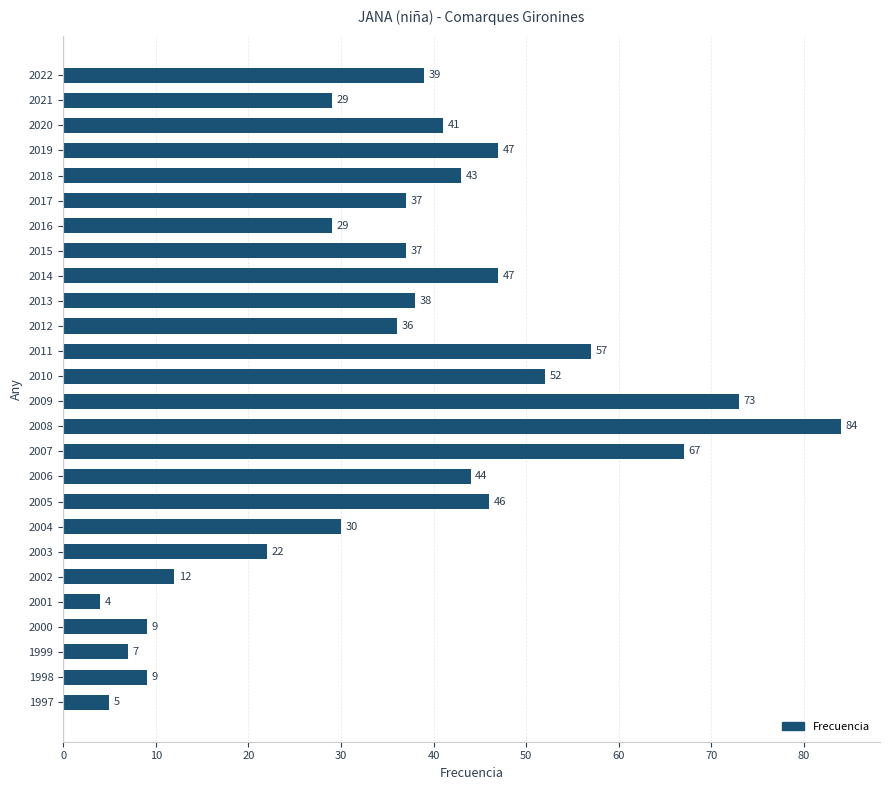

Reading top to bottom, list all the values displayed in this chart.

2022=39	2021=29	2020=41	2019=47	2018=43	2017=37	2016=29	2015=37	2014=47	2013=38	2012=36	2011=57	2010=52	2009=73	2008=84	2007=67	2006=44	2005=46	2004=30	2003=22	2002=12	2001=4	2000=9	1999=7	1998=9	1997=5